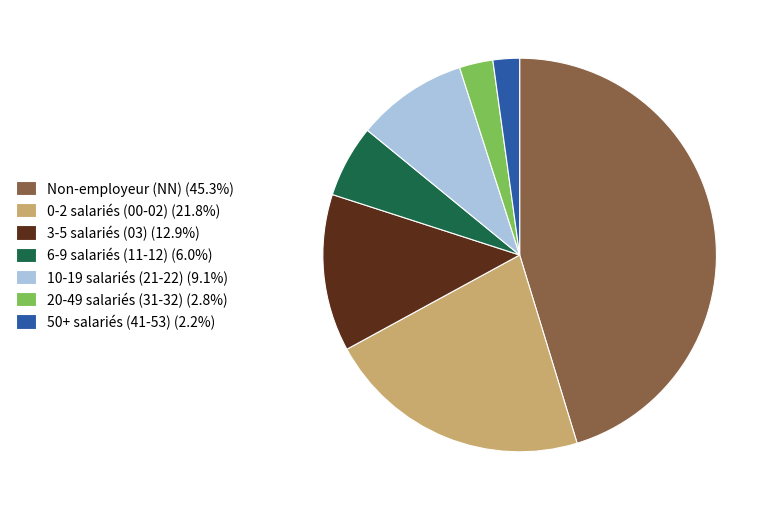

Is there a majority slice in this chart?

No